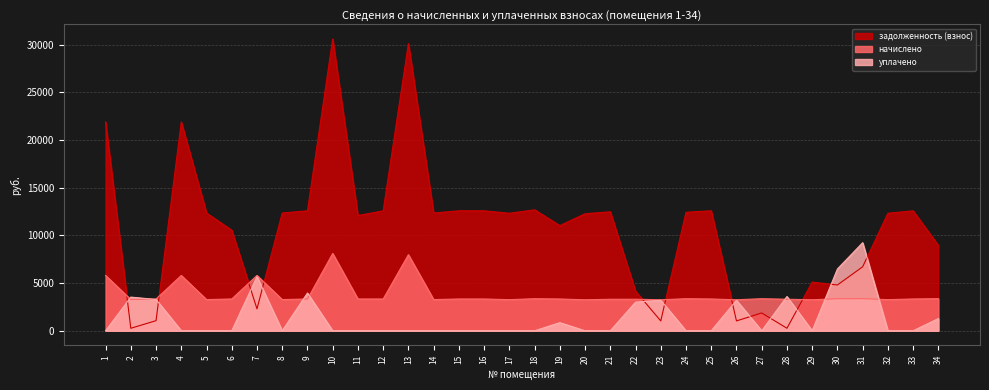

Which has a higher value, 11 or 27?

11